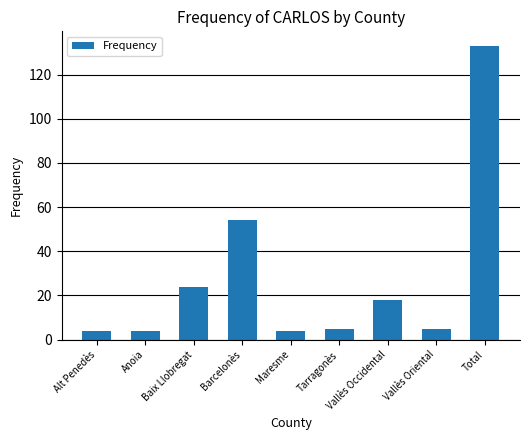

What is the sum of the values at Tarragonès and Alt Penedès?

9